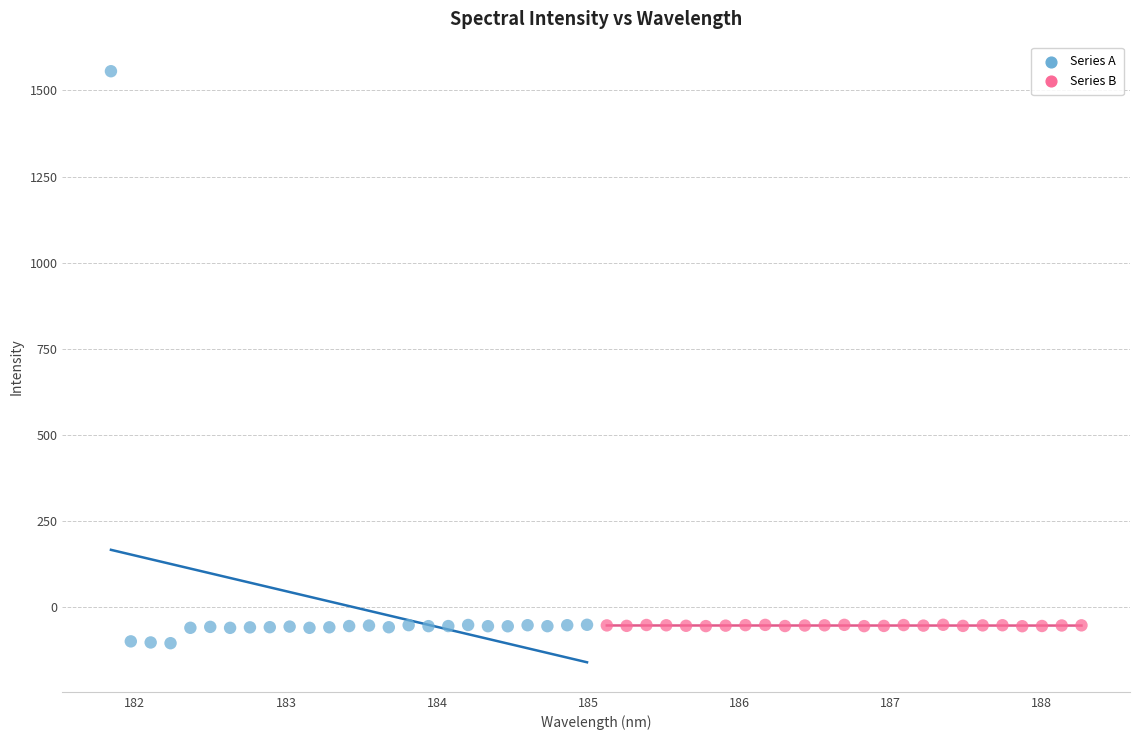

Which series has the largest Y range (max minus min)?

Series A